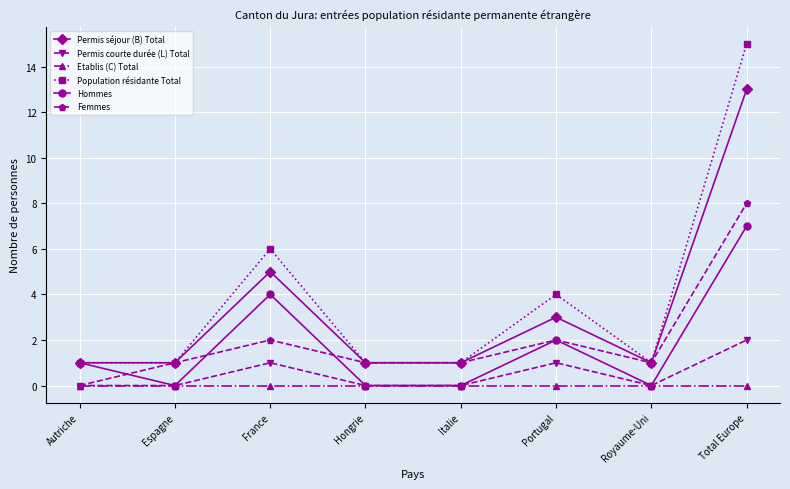

Which label corresponds to the largest value in the chart?

Total Europe